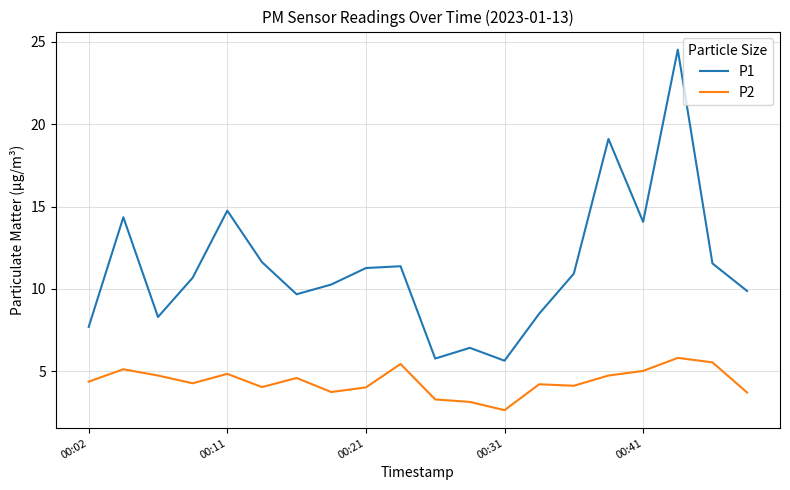

True or false: P1 and P2 intersect in this chart.

False